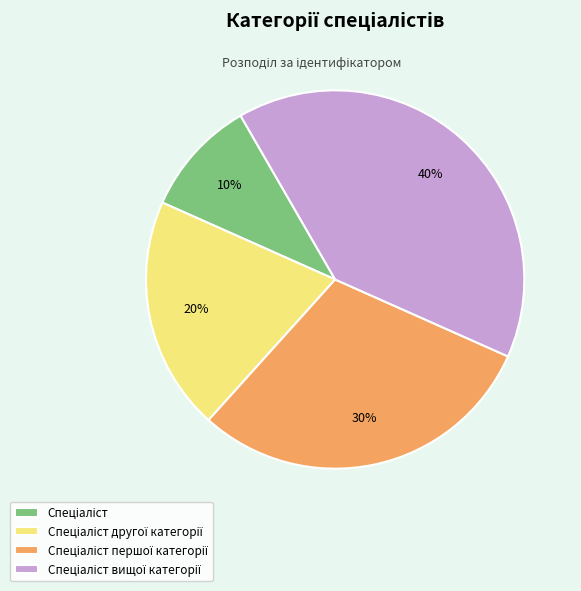

Is there any slice that represents more than half of the pie?

No